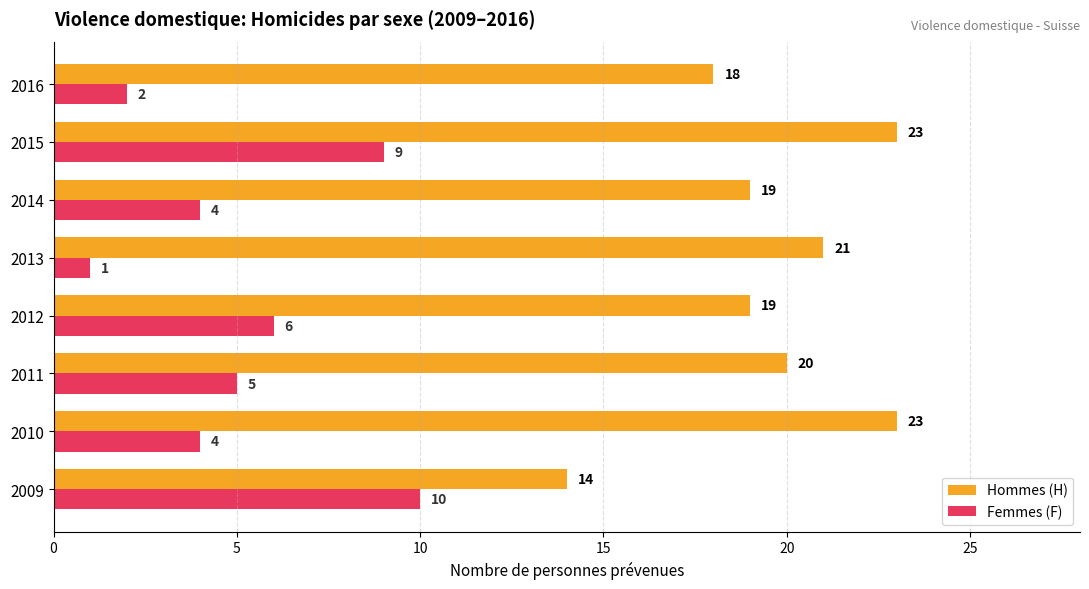

At which label does Femmes (F) reach its minimum?

2013